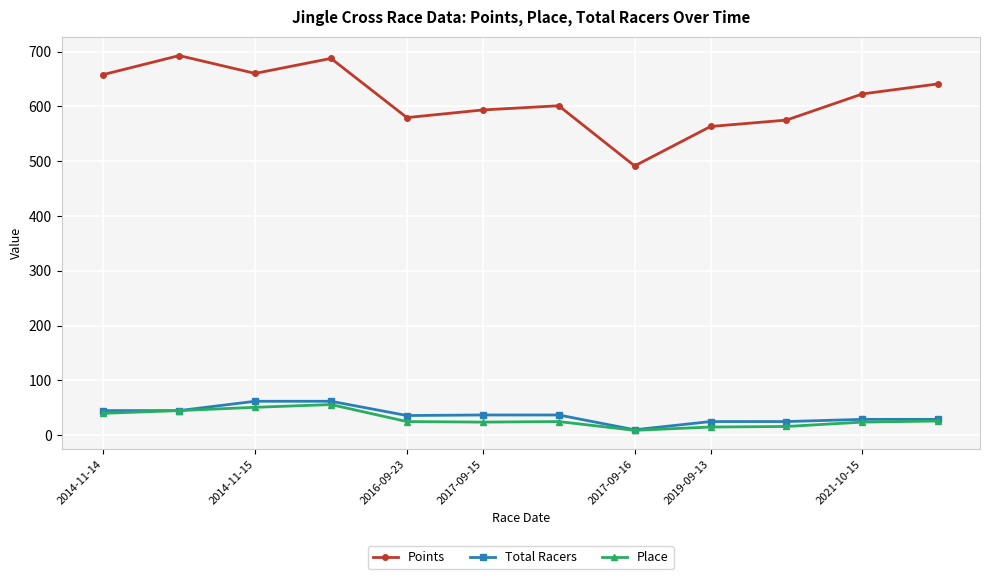

True or false: Place and Points cross at least once.

False